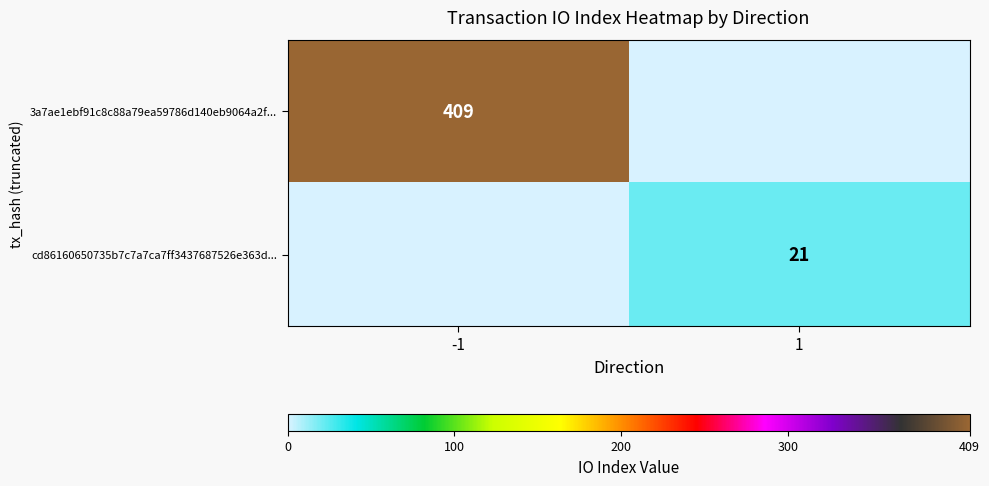

Is it true that 3a7ae1ebf91c8c88a79ea59786d140eb9064a2f... equals 254 at -1?

False